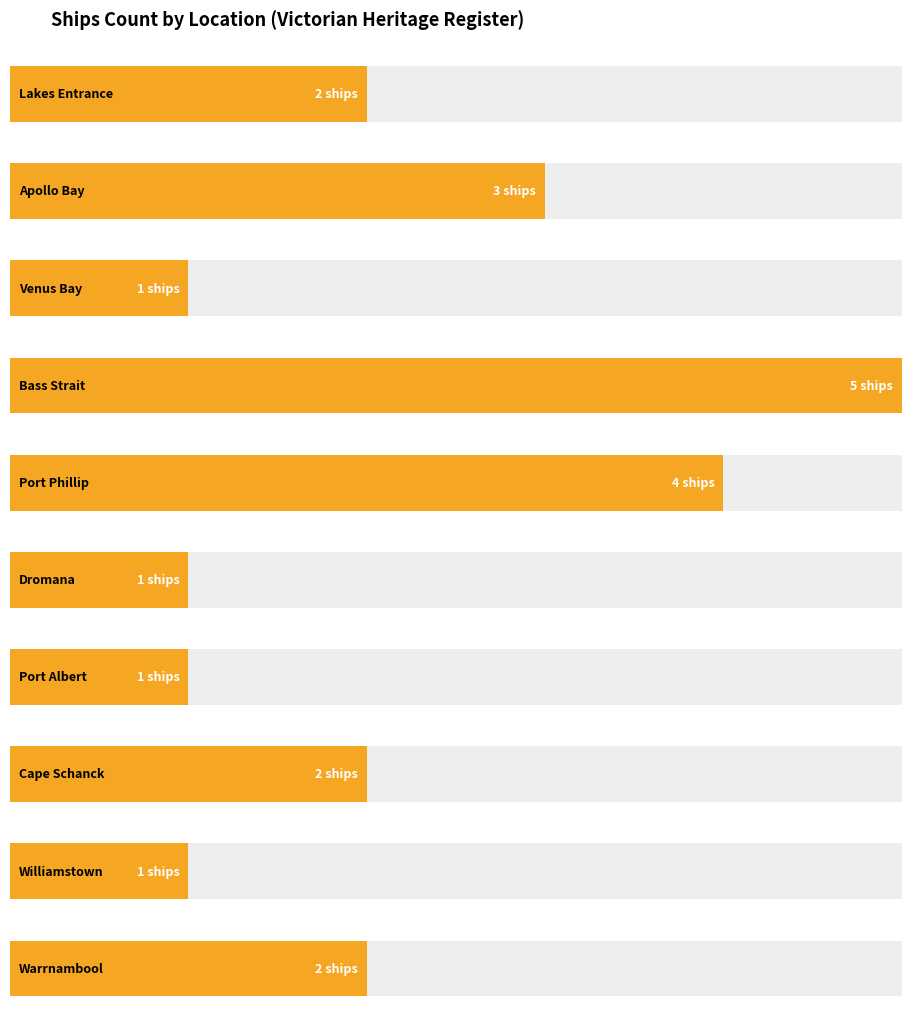

How many data points does each series have?

10